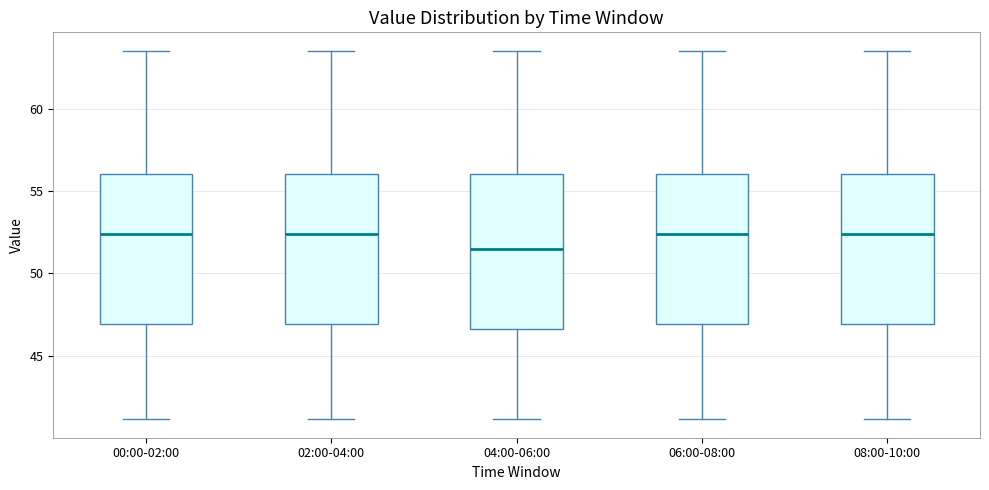

Reading left to right, read every box against the y-axis: the position of its median line, the range the box covers, and the ends of its whiskers. The values are not printed on the chart, so give them approximately, as read against the axis.

00:00-02:00: median 52.5, box 47.0 to 56.0, whiskers 41.0 to 63.5
02:00-04:00: median 52.5, box 47.0 to 56.0, whiskers 41.0 to 63.5
04:00-06:00: median 51.5, box 46.5 to 56.0, whiskers 41.0 to 63.5
06:00-08:00: median 52.5, box 47.0 to 56.0, whiskers 41.0 to 63.5
08:00-10:00: median 52.5, box 47.0 to 56.0, whiskers 41.0 to 63.5